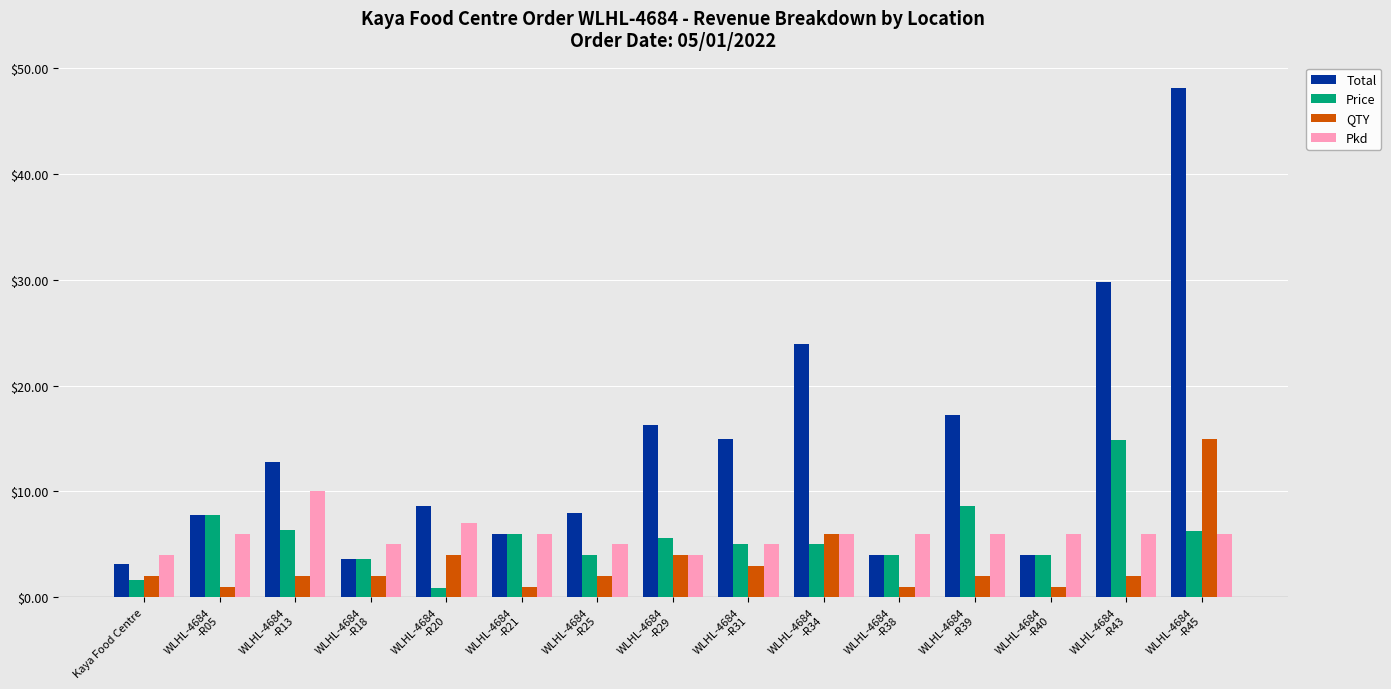

What is the approximate value of Total at WLHL-4684
-R45?

48.1